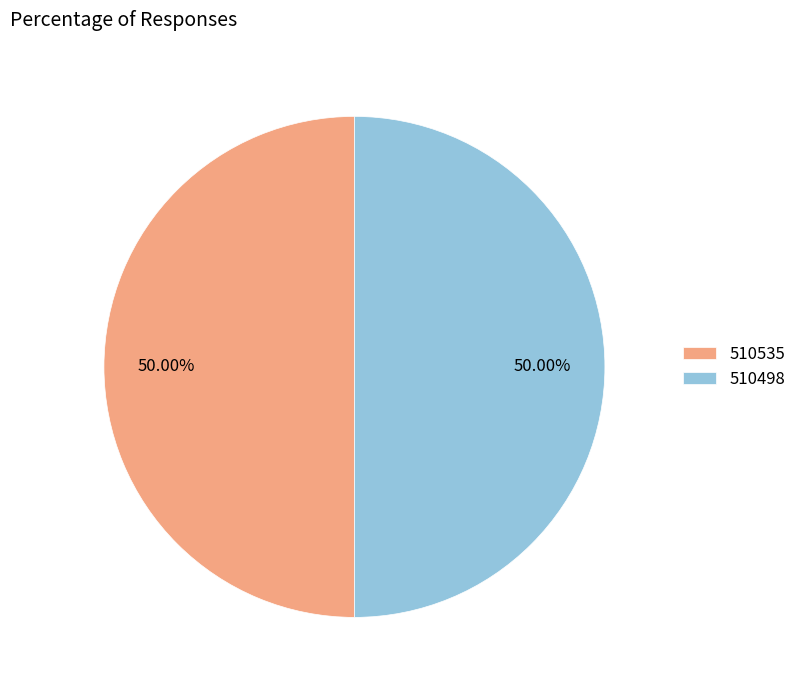

Is the sum of 510498 and 510535 greater than half?

Yes